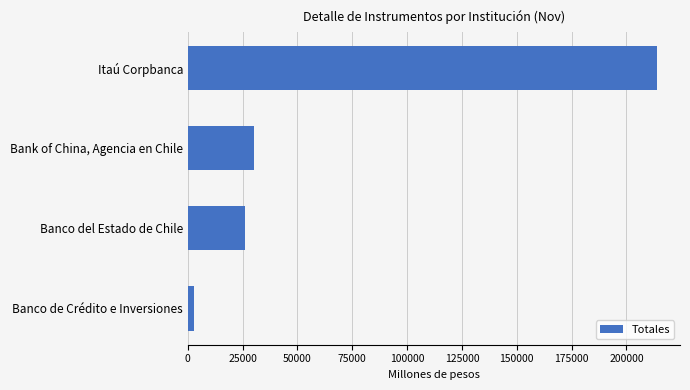

True or false: the data shows 8937 at Banco del Estado de Chile.

False